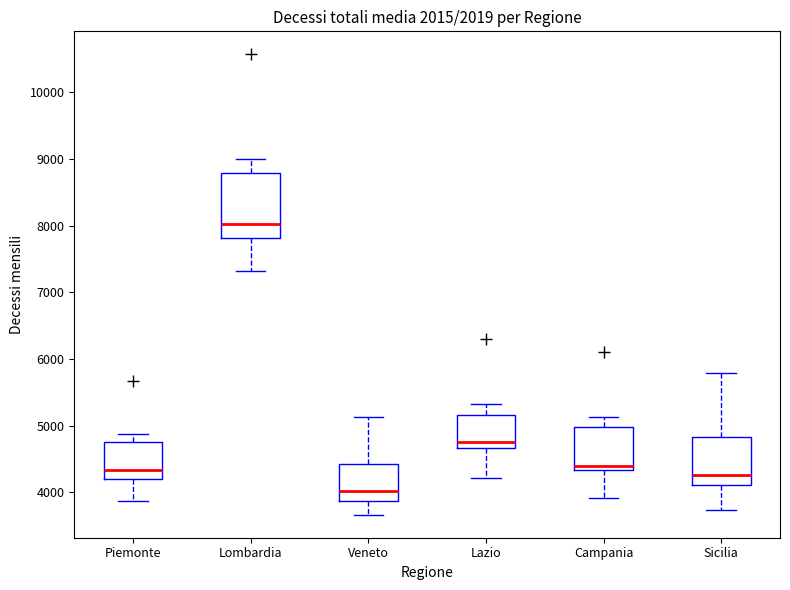

Which box is the tallest, from its lower edge to its upper edge?

Lombardia